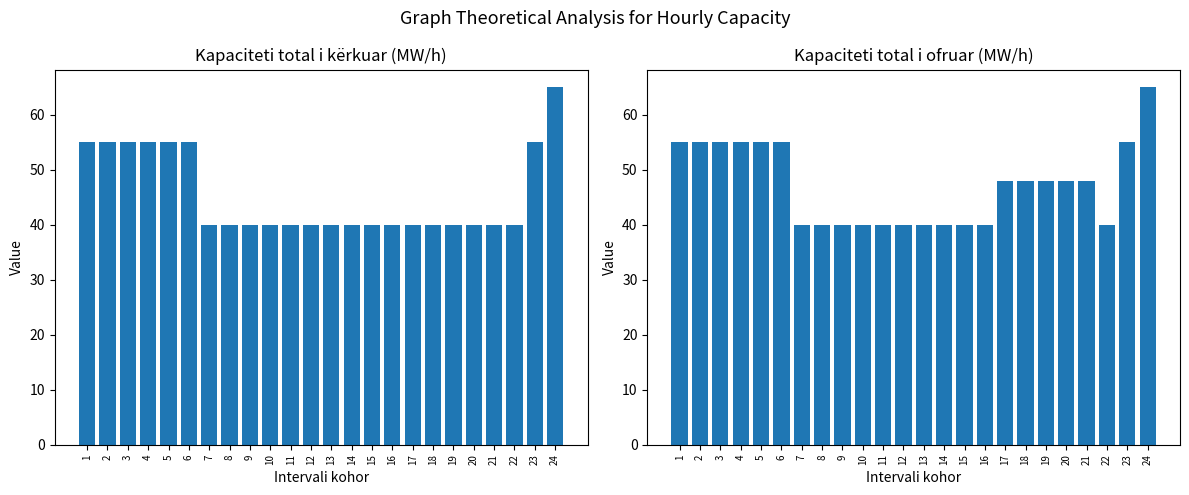

Rank the categories by Kapaciteti total i kërkuar (MW/h) value from lowest to highest.

7, 8, 9, 10, 11, 12, 13, 14, 15, 16, 17, 18, 19, 20, 21, 22, 1, 2, 3, 4, 5, 6, 23, 24